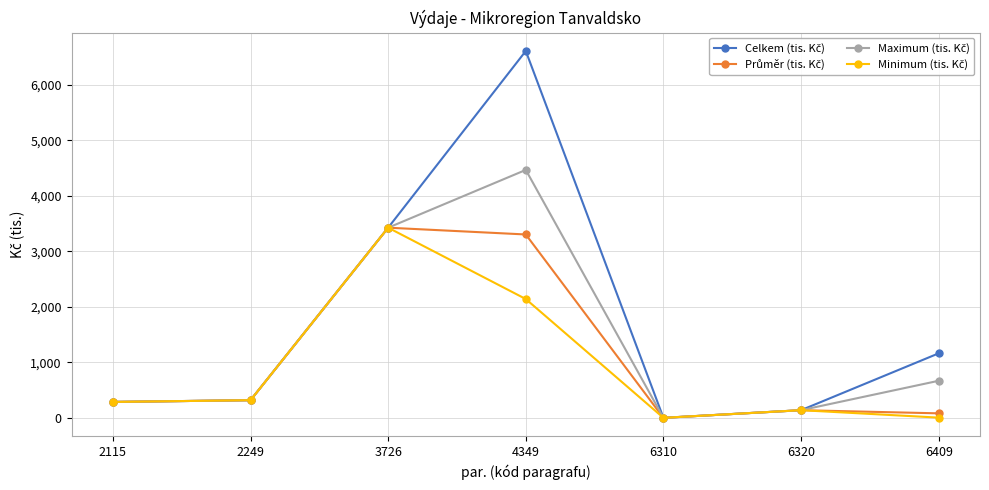

What is the maximum value shown in the chart?

6610.6